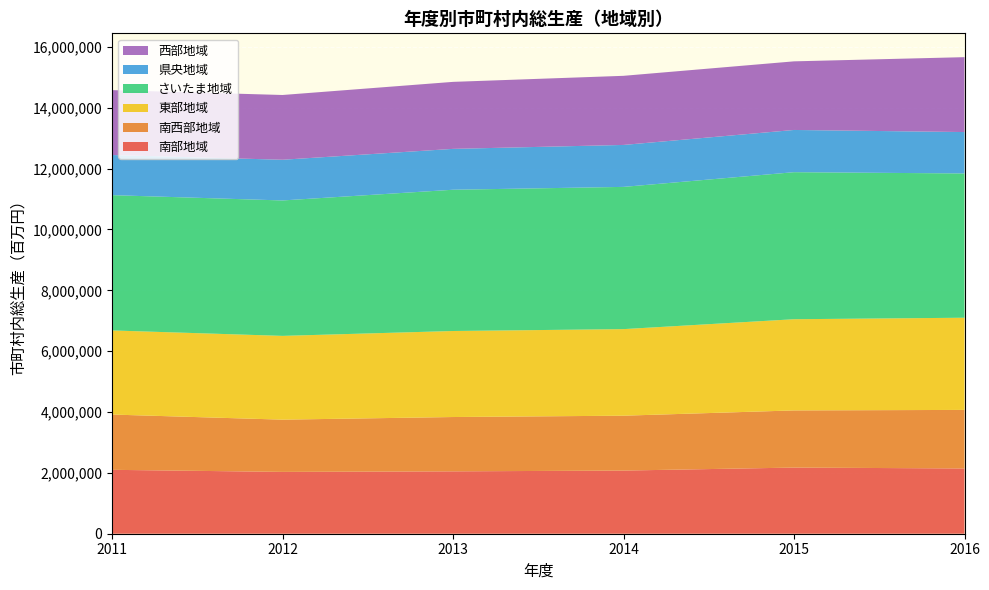

Reading left to right, transcribe all the data shown in this chart.

南部地域: 2100379	2032359	2050363	2075910	2174217	2145008
南西部地域: 1816898	1717074	1785233	1803618	1878625	1924533
東部地域: 2764425	2753303	2827509	2845488	2997417	3030033
さいたま地域: 4446595	4451489	4643128	4674894	4832996	4741826
県央地域: 1319849	1337615	1343273	1378919	1387857	1360819
西部地域: 2132539	2128647	2202417	2271834	2255174	2461726